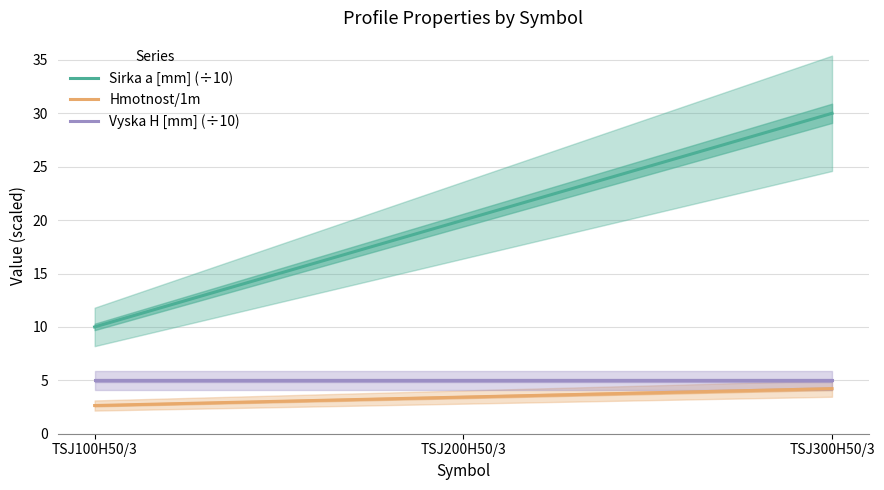

Is the value of Hmotnost/1m at TSJ100H50/3 greater than the value of Sirka a [mm] (÷10) at TSJ300H50/3?

No